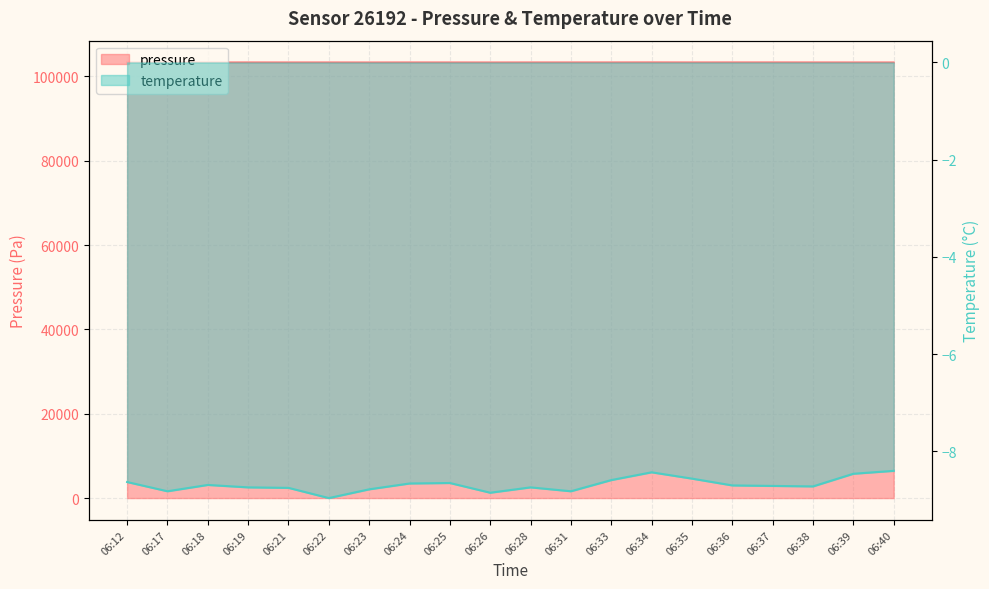

At how many categories does at least one series exceed 84954?

20